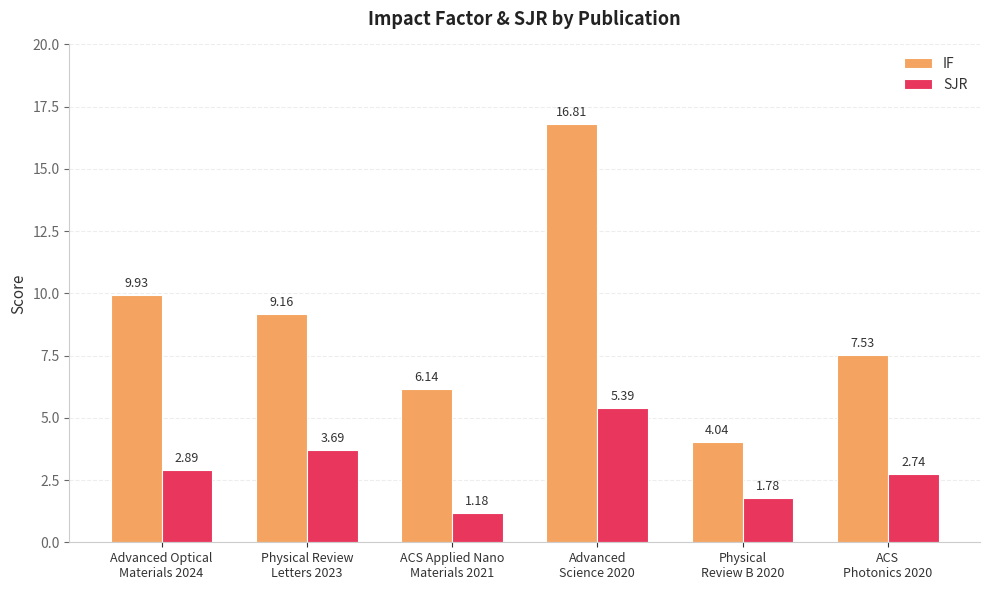

List the series in order of their overall mean, highest first.

IF, SJR